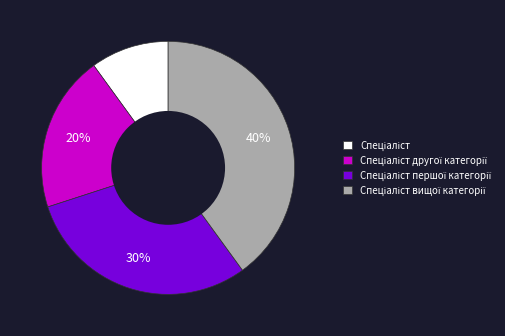

To the nearest percent, what is the difference between the largest and smallest slice percentages?

30%